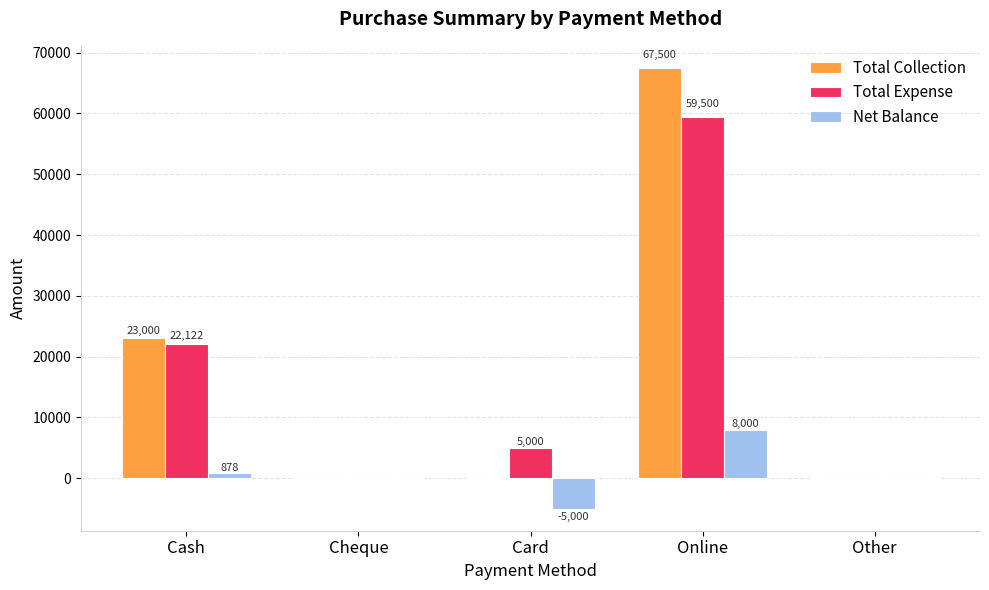

Are the bars horizontal?

No